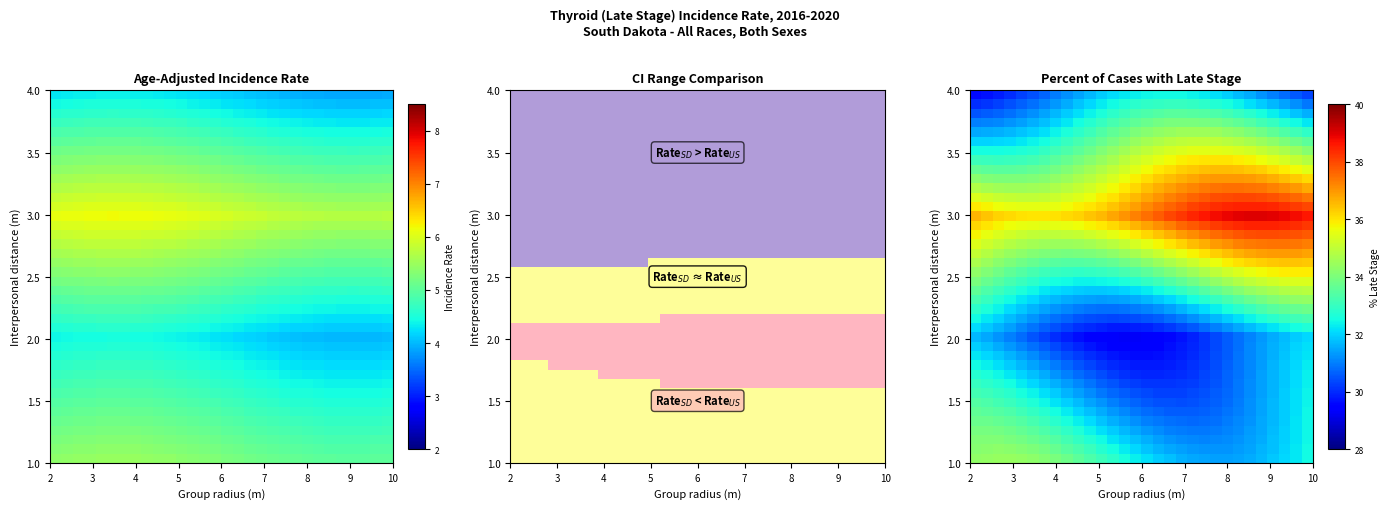

How many series are shown in this chart?

40